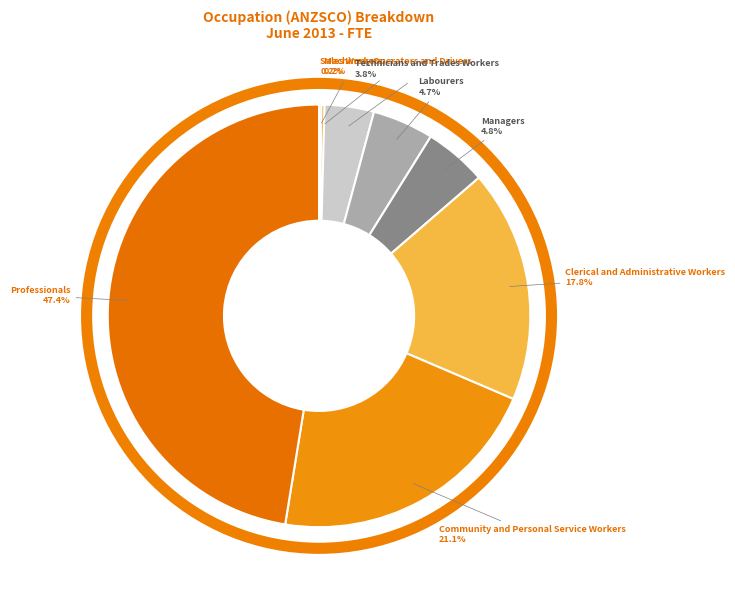

The Clerical and Administrative Workers slice represents 18% of the pie. True or false?

True